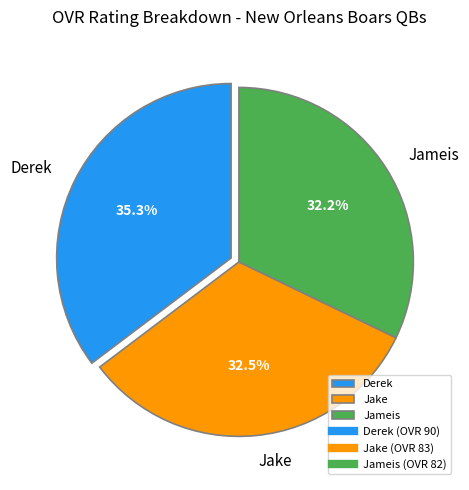

Between Derek and Jake, which is larger?

Derek